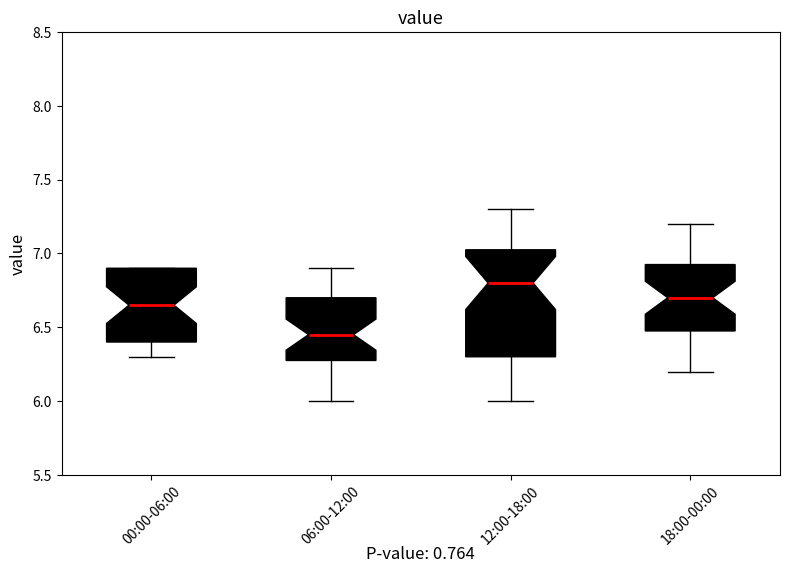

Where is the upper edge of the box for 18:00-00:00 on the y-axis? The values are not printed on the chart, so give them approximately, as read against the axis.

6.95